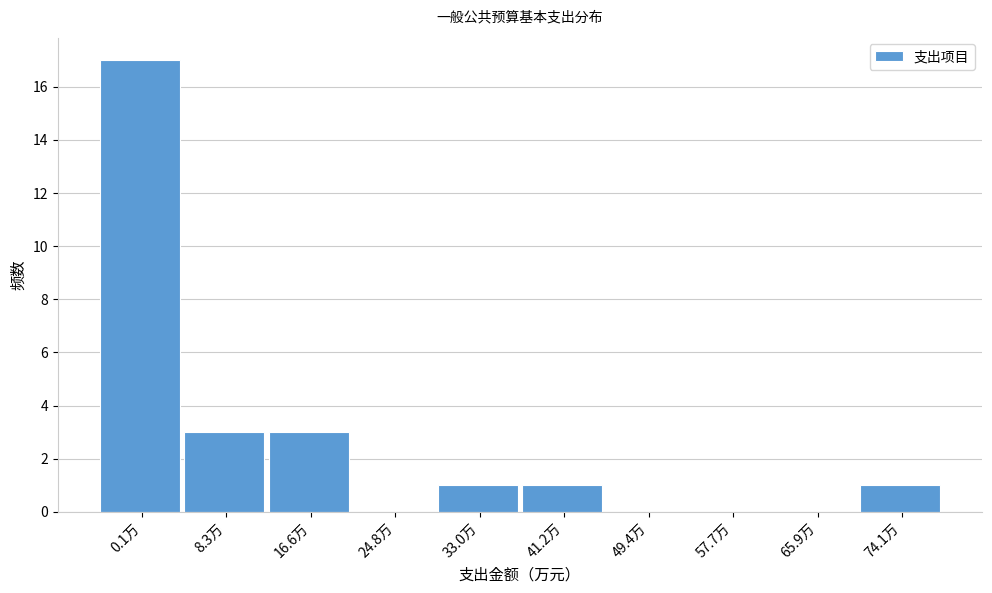

Reading left to right, what are all the values shown in this chart?

0.1万=17	8.3万=3	16.6万=3	24.8万=0	33.0万=1	41.2万=1	49.4万=0	57.7万=0	65.9万=0	74.1万=1